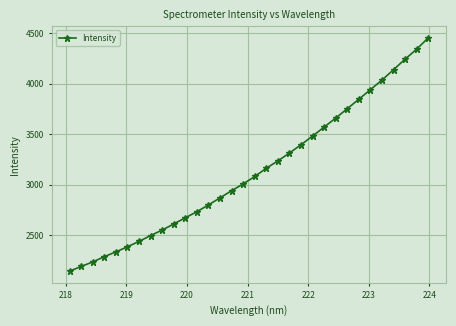

What is the value of the 26th point from the left?

3845.7